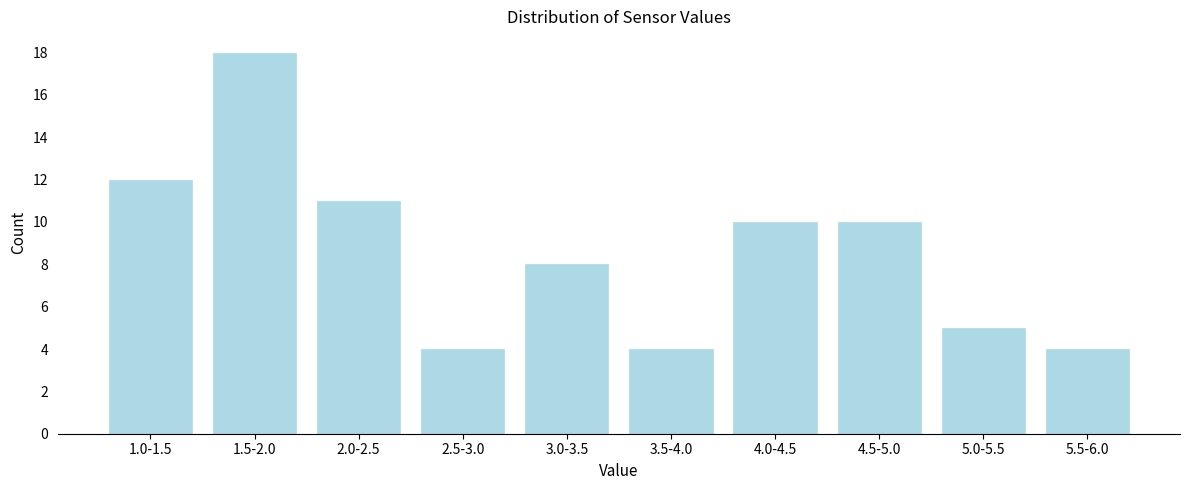

Reading left to right, transcribe all the data shown in this chart.

1.0-1.5=12	1.5-2.0=18	2.0-2.5=11	2.5-3.0=4	3.0-3.5=8	3.5-4.0=4	4.0-4.5=10	4.5-5.0=10	5.0-5.5=5	5.5-6.0=4